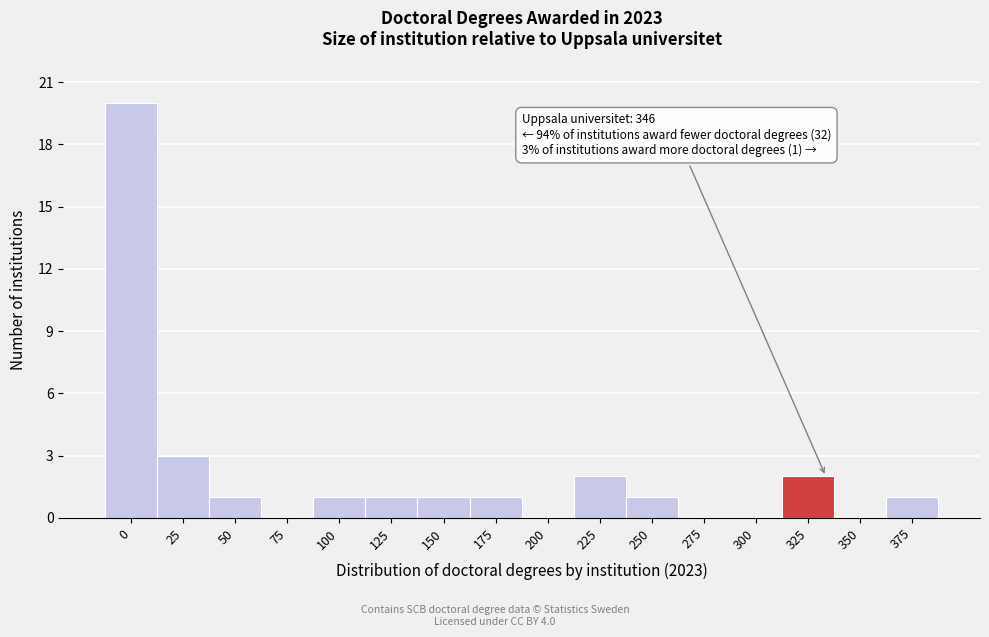

Reading right to left, extract all data points from this chart.

375=1	350=0	325=2	300=0	275=0	250=1	225=2	200=0	175=1	150=1	125=1	100=1	75=0	50=1	25=3	0=20